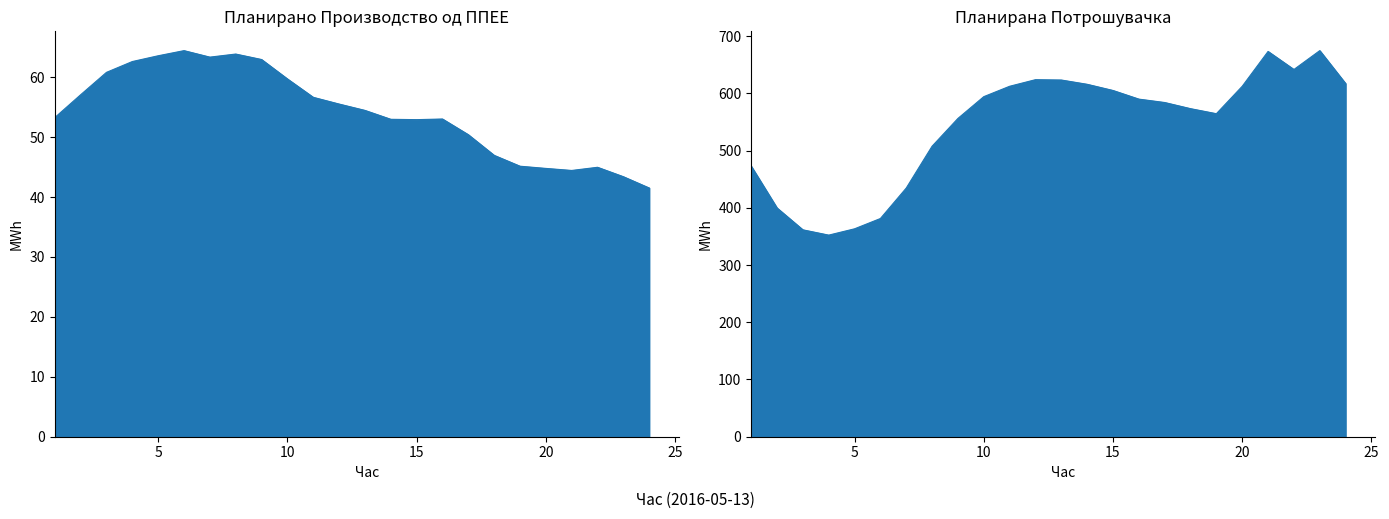

What value does the Планирана Потрошувачка series have at 7?

434.5